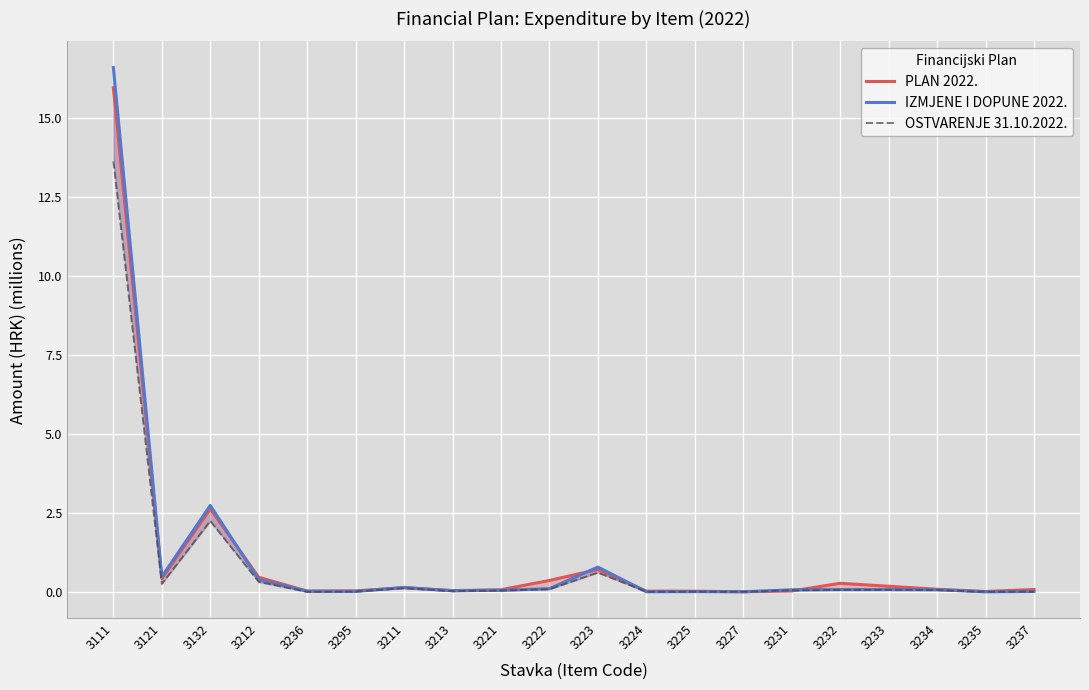

What are all the series names shown in the legend?

PLAN 2022., IZMJENE I DOPUNE 2022., OSTVARENJE 31.10.2022.